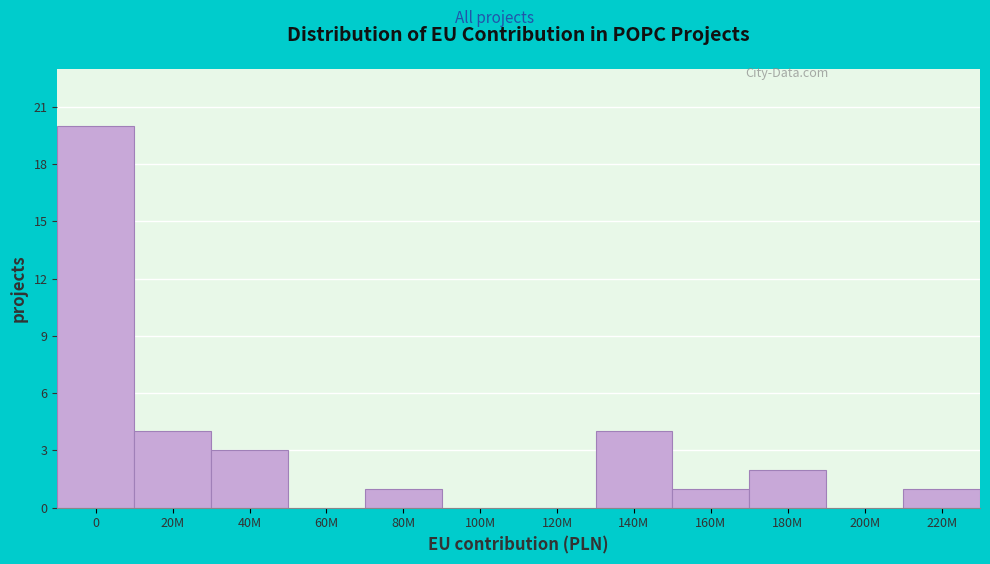

Reading left to right, transcribe all the data shown in this chart.

0=20	20M=4	40M=3	60M=0	80M=1	100M=0	120M=0	140M=4	160M=1	180M=2	200M=0	220M=1